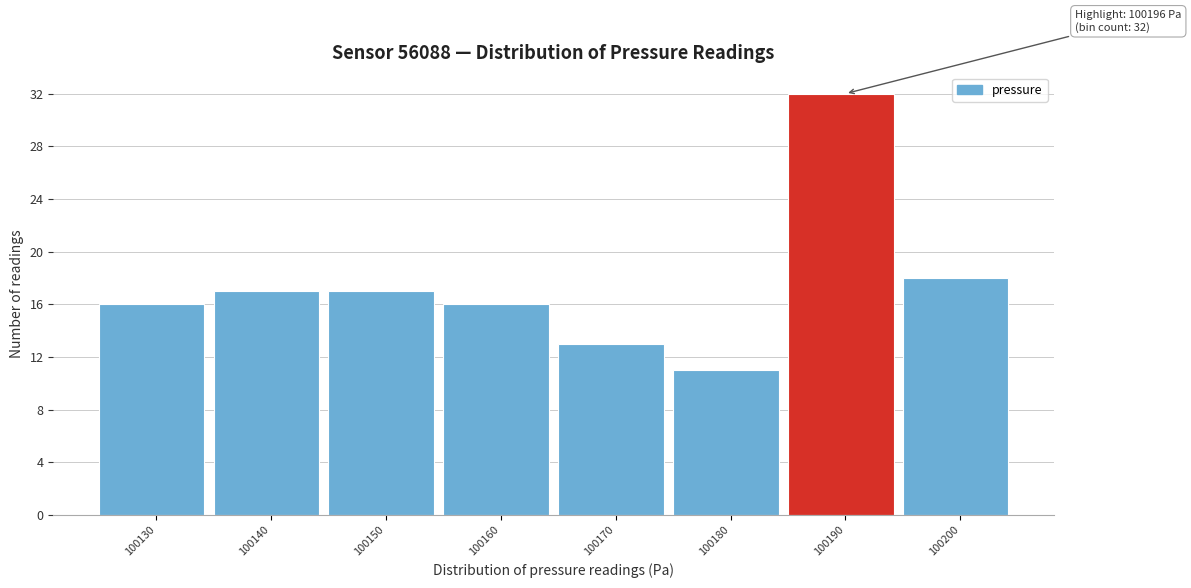

Reading left to right, list all the values displayed in this chart.

100130=16	100140=17	100150=17	100160=16	100170=13	100180=11	100190=32	100200=18